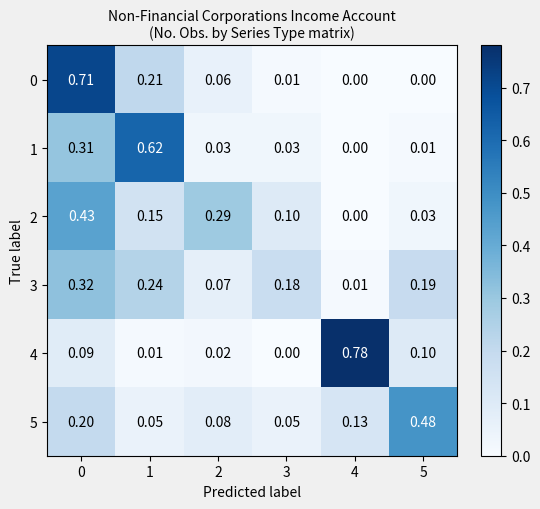

How many series are shown in this chart?

6